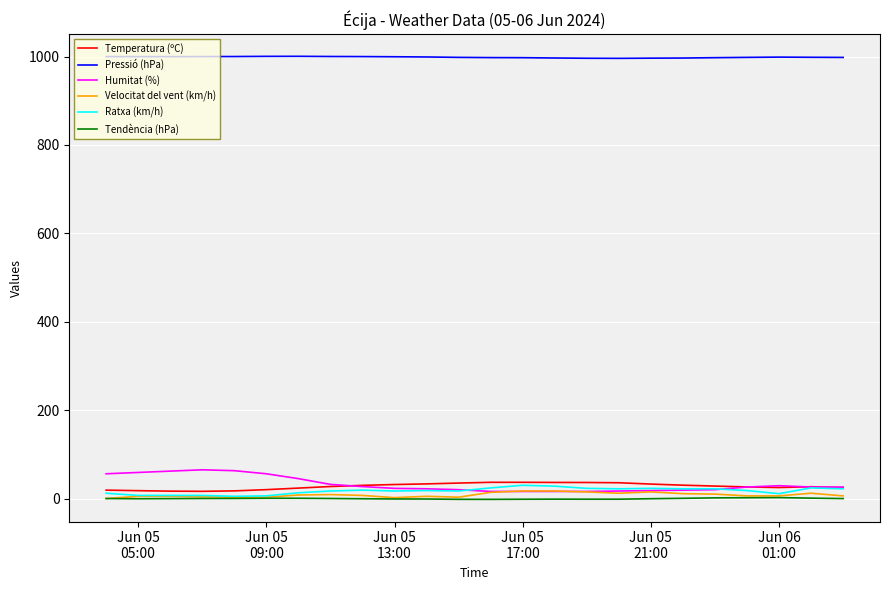

Which series has the largest total across all categories?

Pressió (hPa)